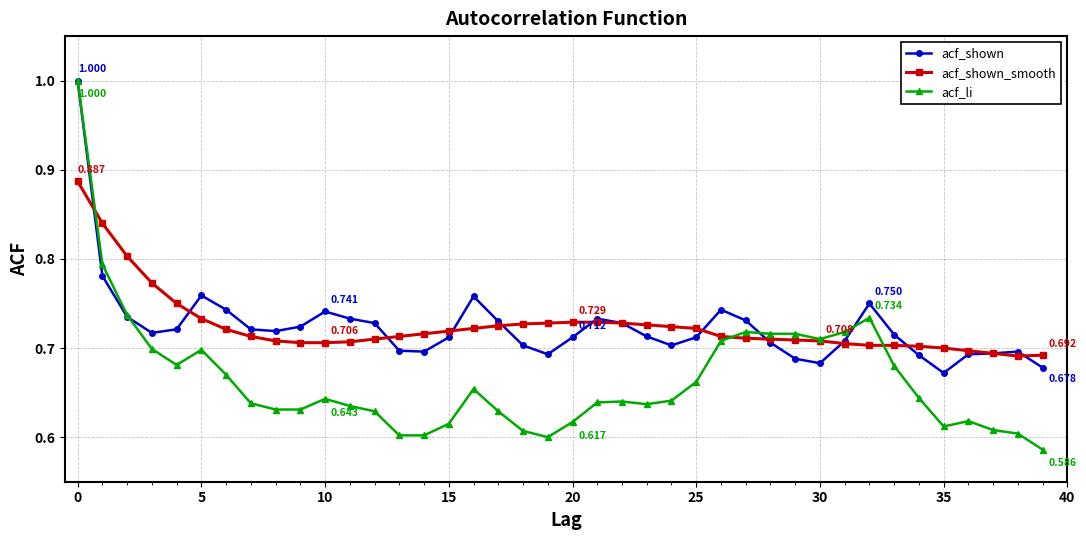

Which series has the widest spread of values?

acf_li